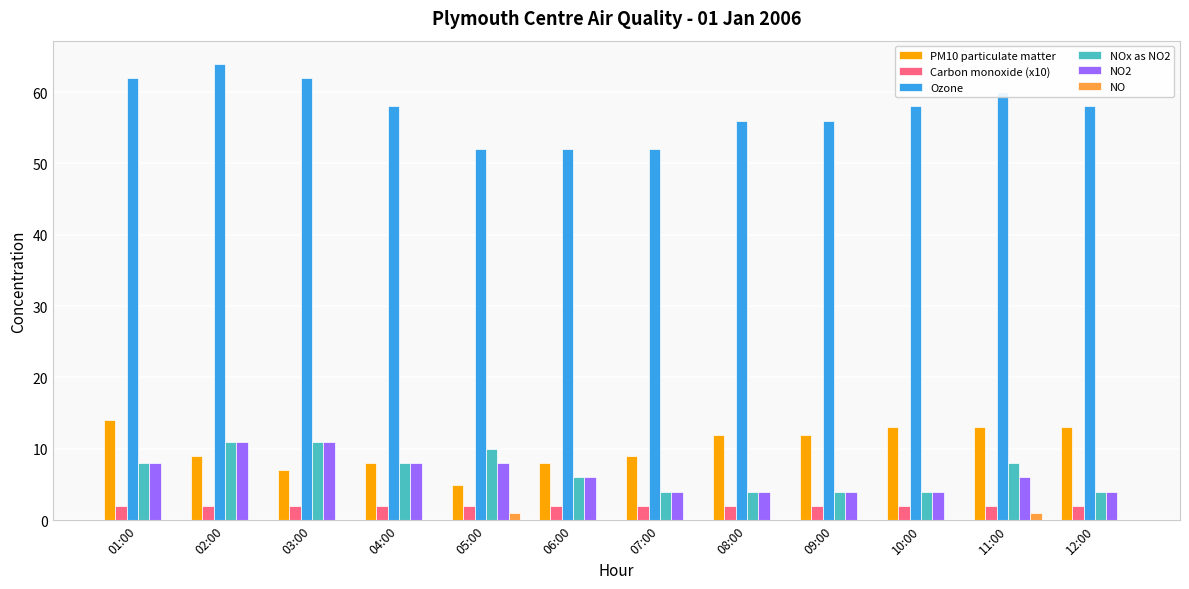

At which category does the chart reach its peak across all series?

02:00